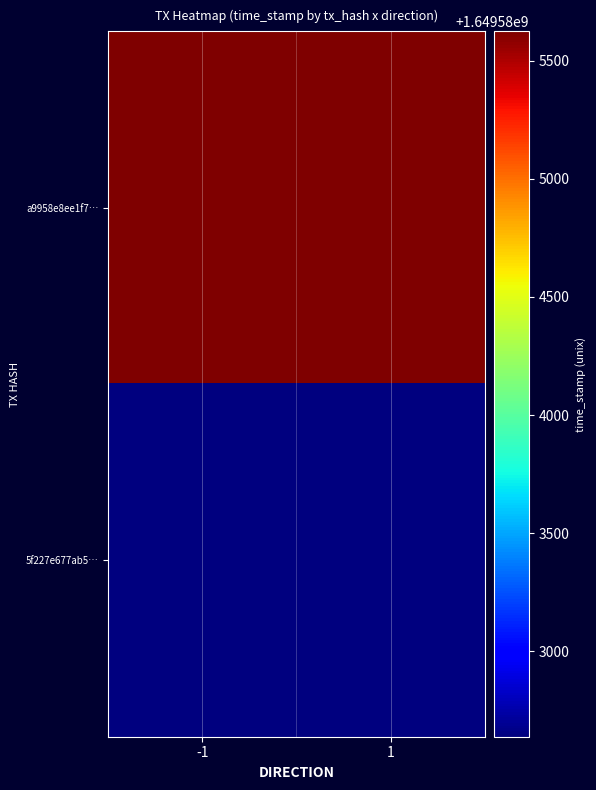

Reading left to right, extract all data points from this chart.

a9958e8ee1f7…: -1=1649585624	1=1649585624
5f227e677ab5…: -1=1649582639	1=1649582639